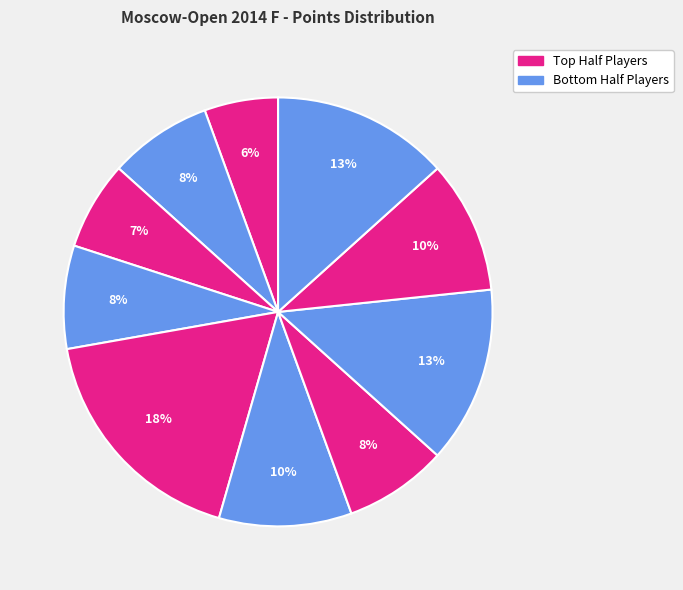

How many segments does this pie chart have?

10